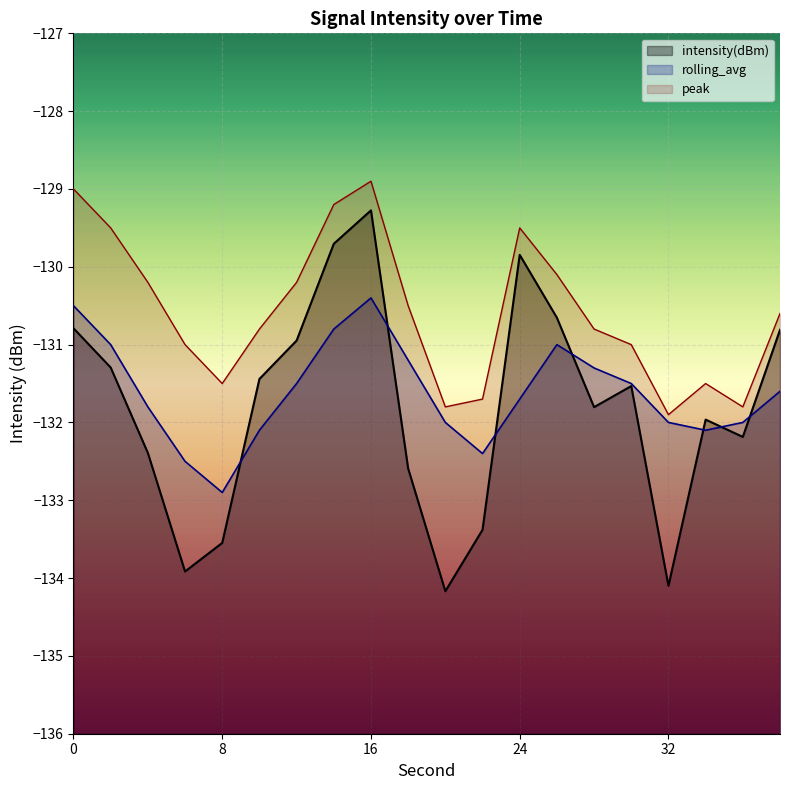

The peak series shows -130.5 at 18. True or false?

True